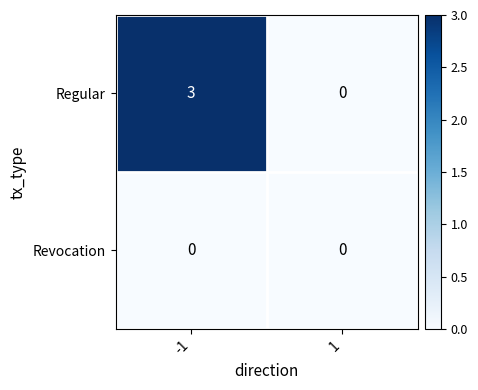

True or false: Regular has a value of 3 at -1.

True